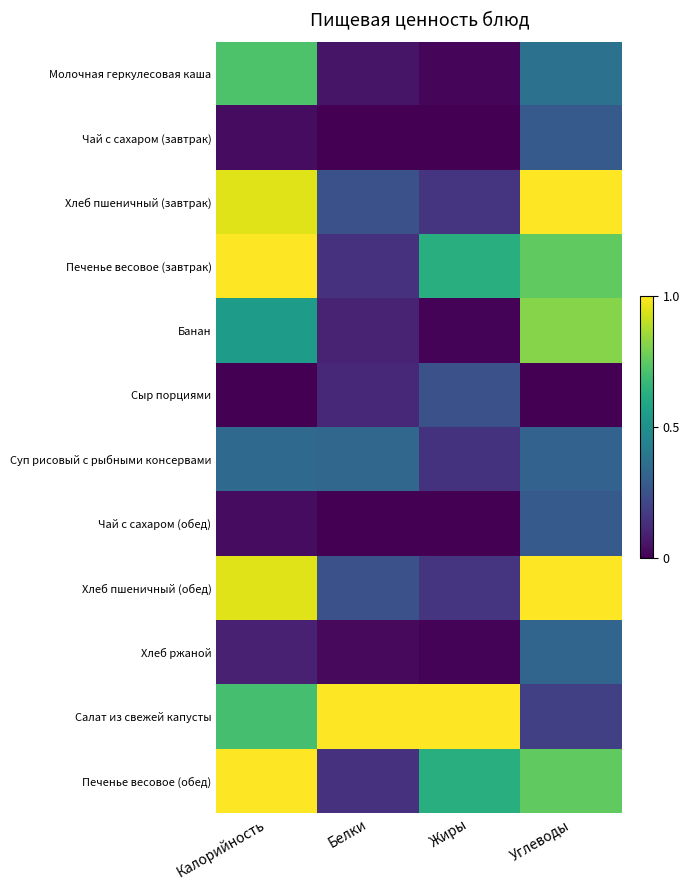

Between Калорийность and Белки, which is larger?

Калорийность